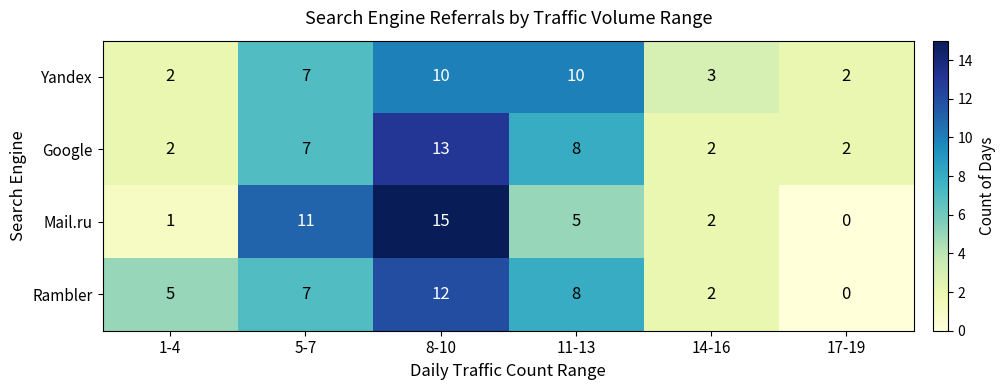

List the series in order of their peak value, lowest first.

Yandex, Rambler, Google, Mail.ru